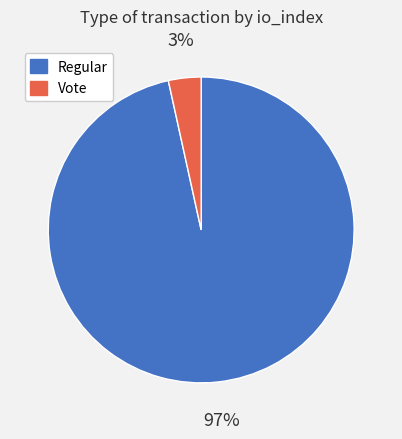

To the nearest percent, what portion does Regular represent?

97%